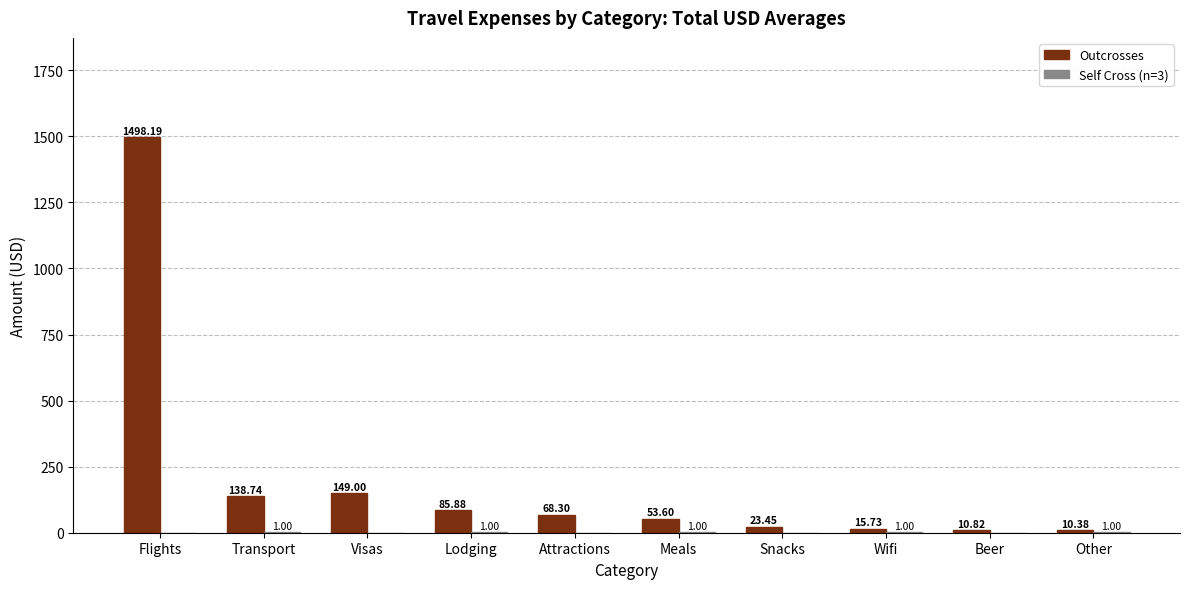

What is the total value across all series at Beer?

10.8